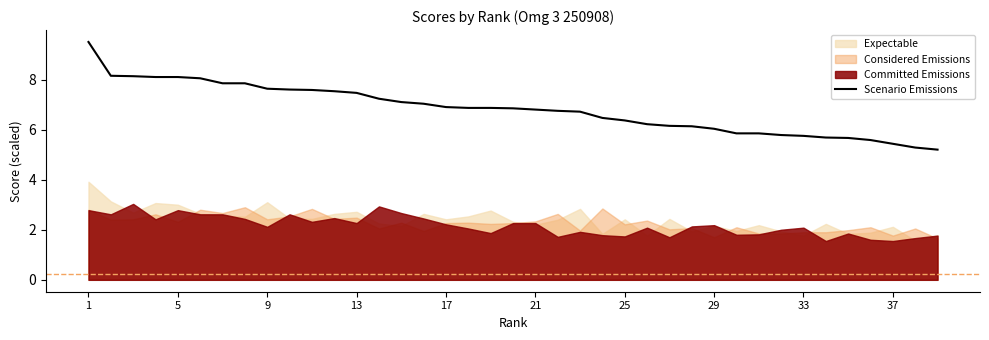

Is it true that Scenario Emissions equals 10.8 at 9?

False